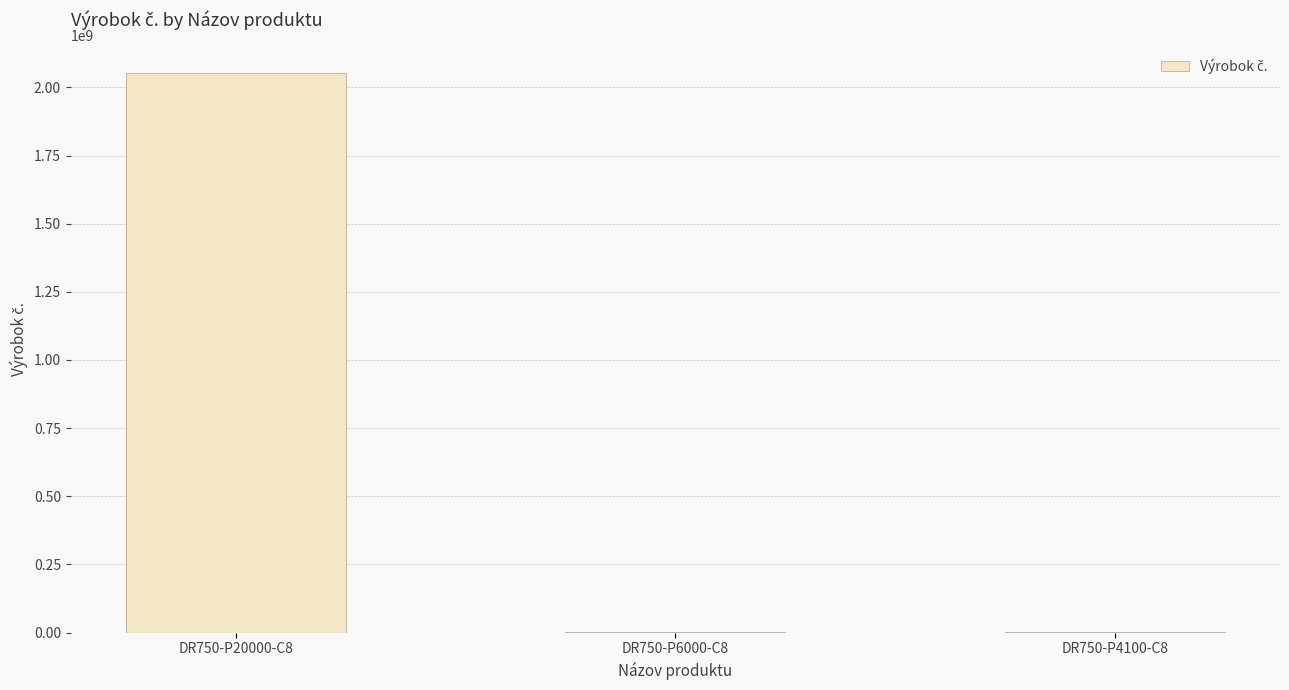

What is the sum of the values at DR750-P6000-C8 and DR750-P20000-C8?

2052931718